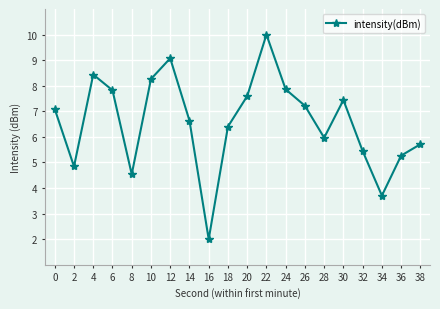

True or false: the data shows 10.0 at 30.

False